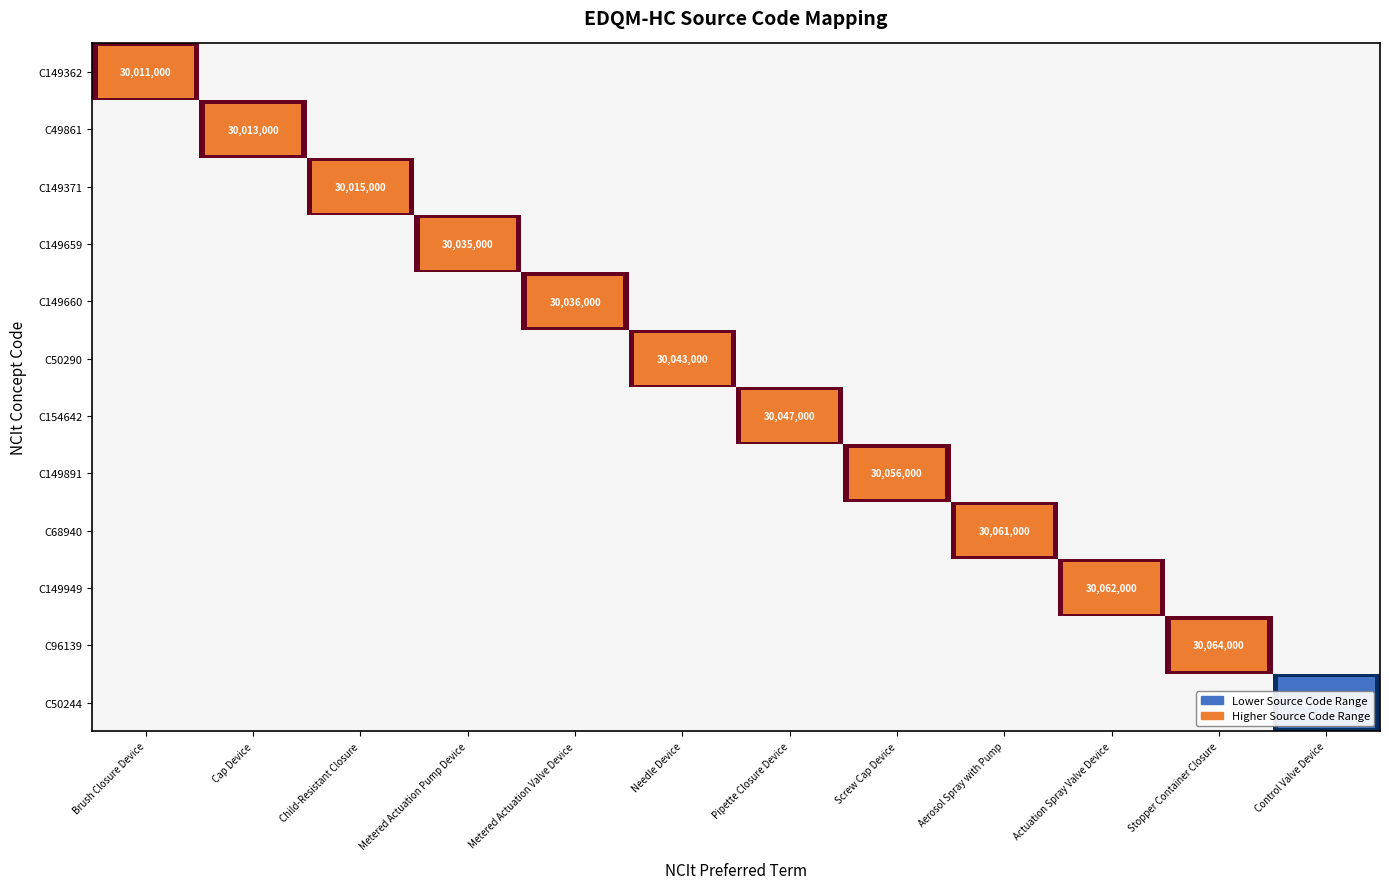

The C149949 series shows 40221311 at Actuation Spray Valve Device. True or false?

False